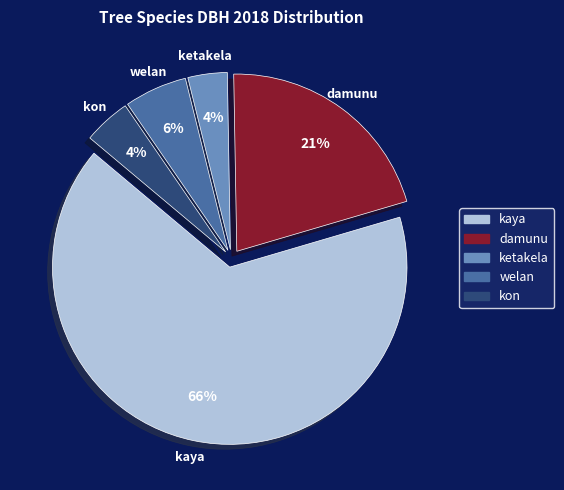

Which category has the biggest portion of the pie?

kaya